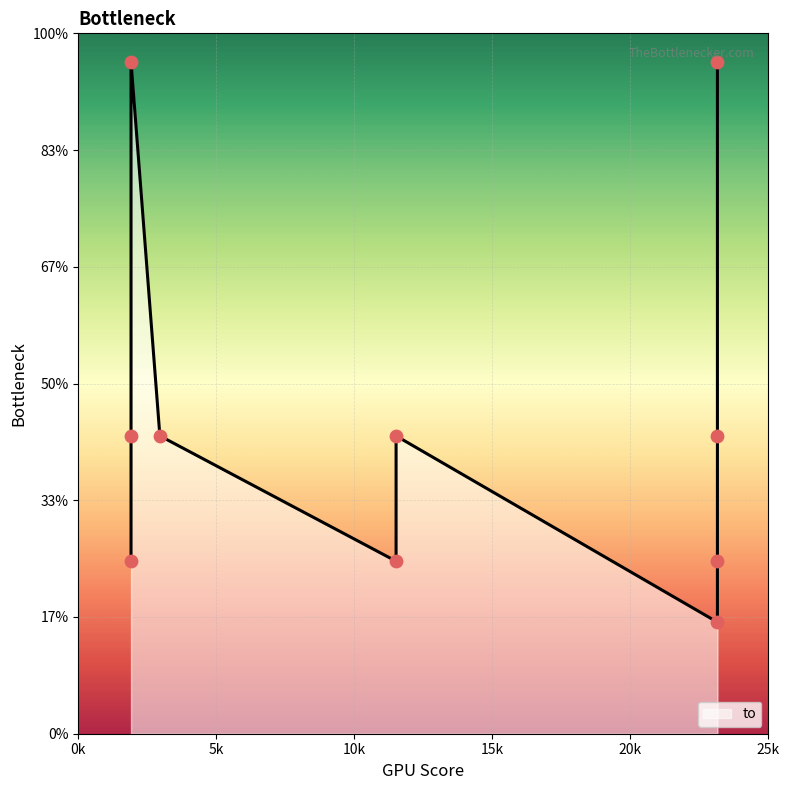

Approximately how many times larger is the value at 1911 compared to 23152?

0.4